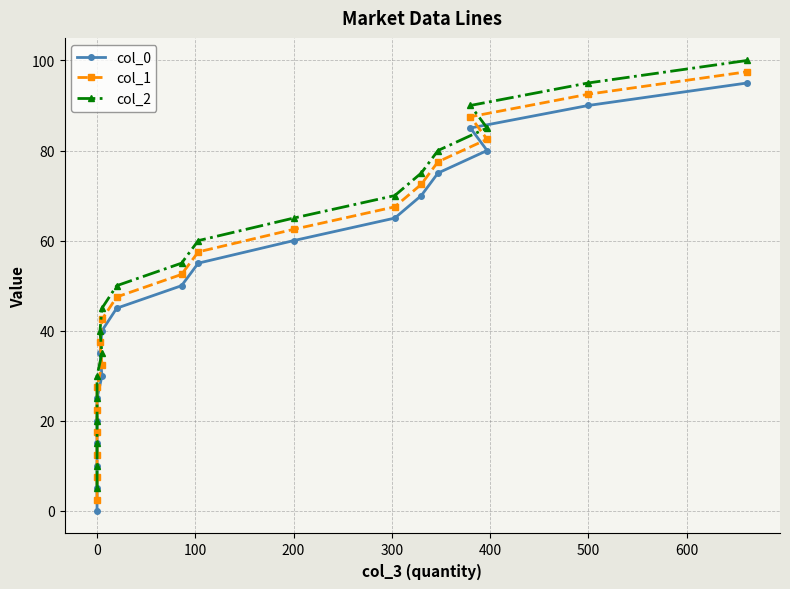

How many lines are shown in the chart?

3